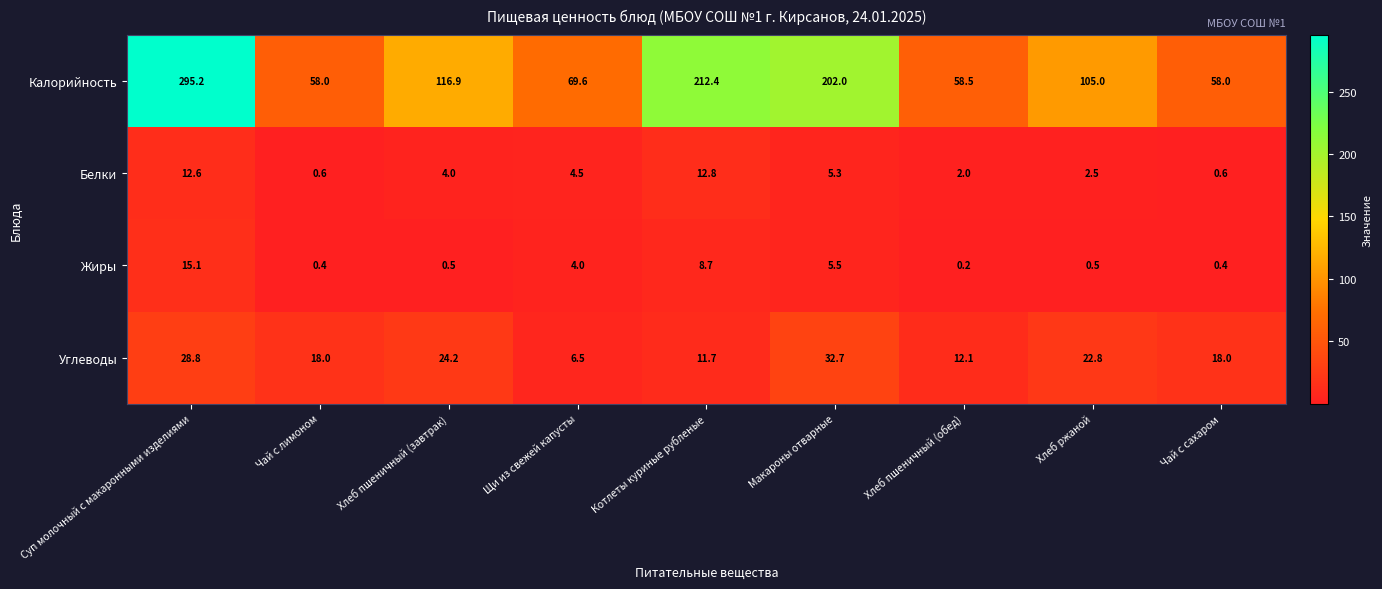

What is the highest value of the Калорийность series?

295.2